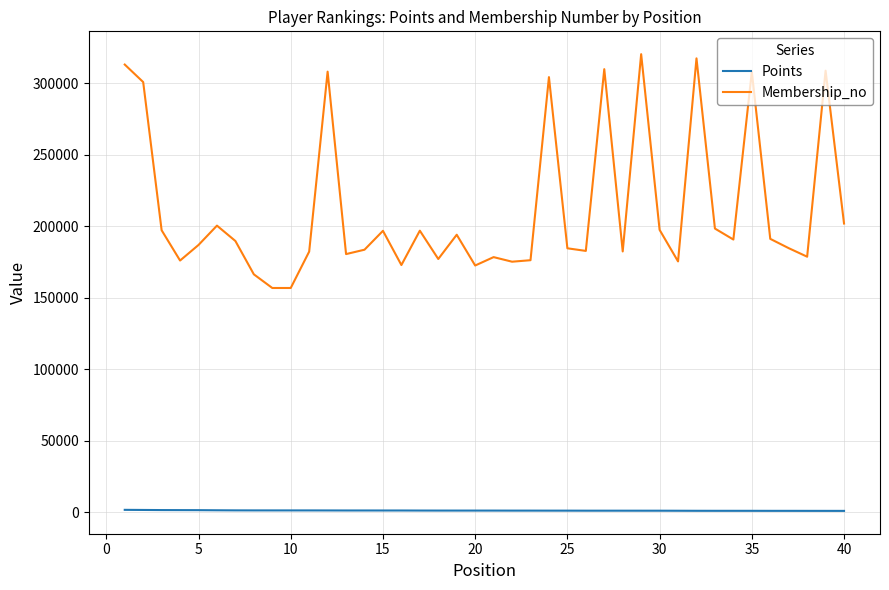

What is the lowest value of the Membership_no series?

156731